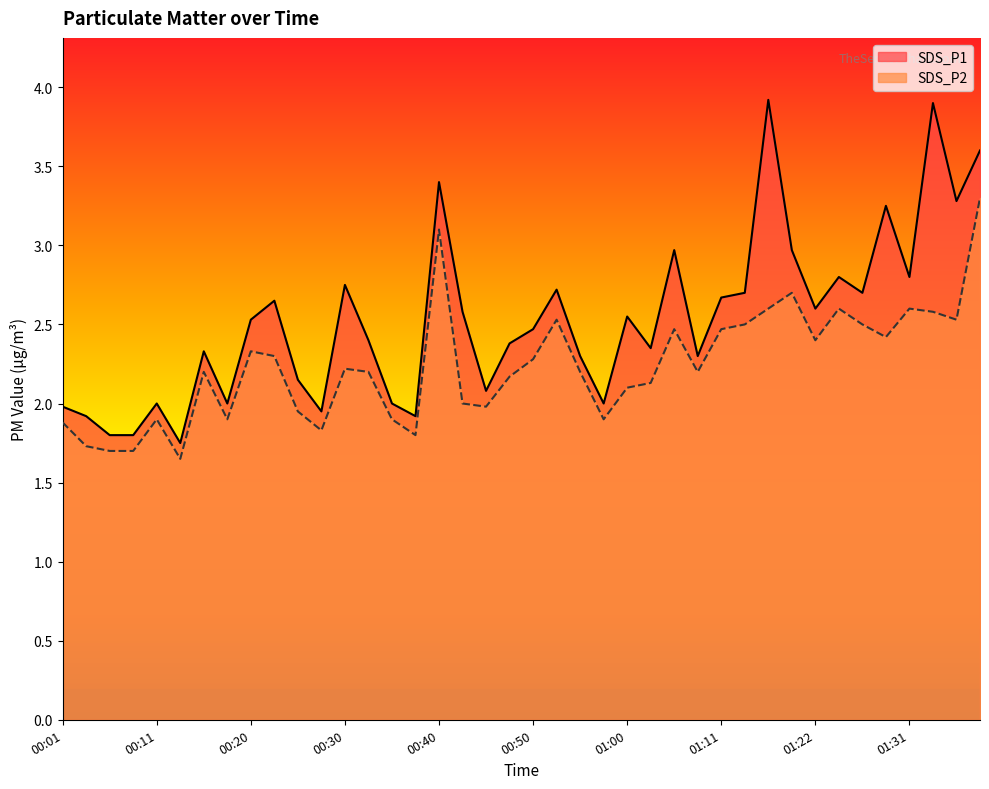

Between 00:48 and 00:13, which is larger?

00:48